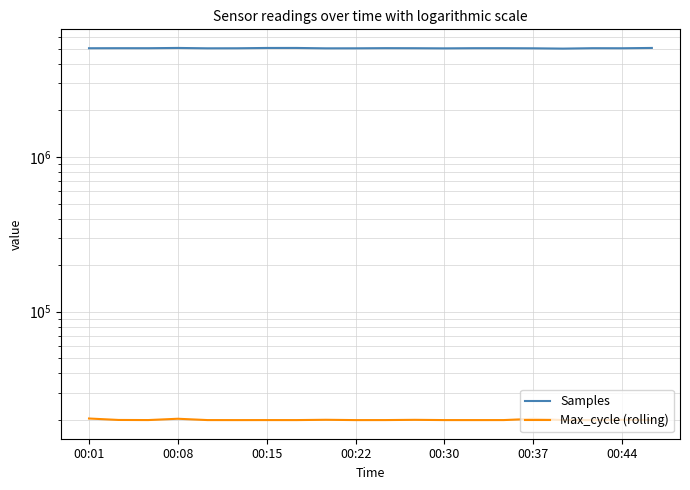

True or false: Samples and Max_cycle (rolling) cross at least once.

False